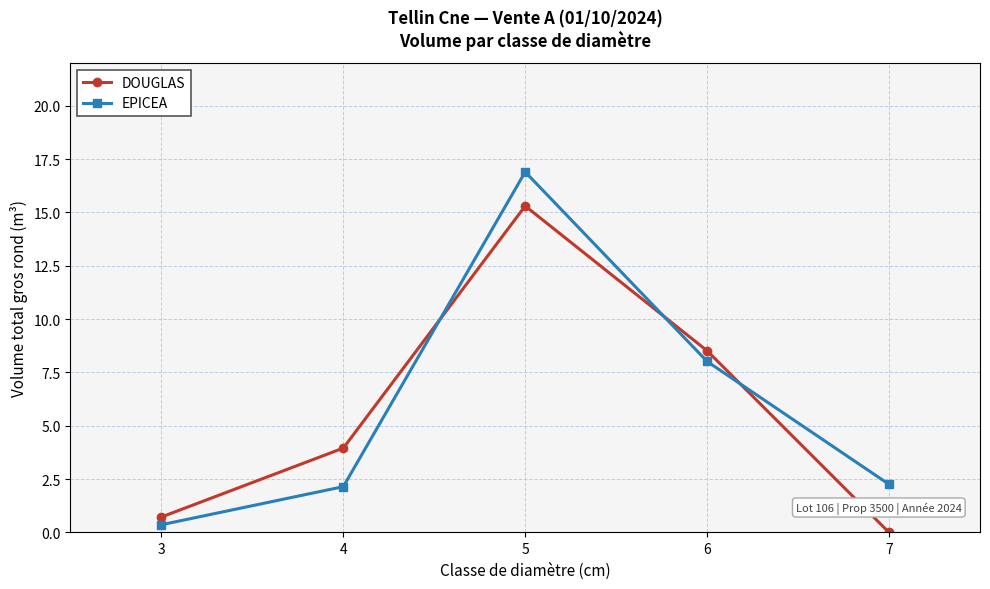

What is the sum of the EPICEA values at 7 and 6?

10.3